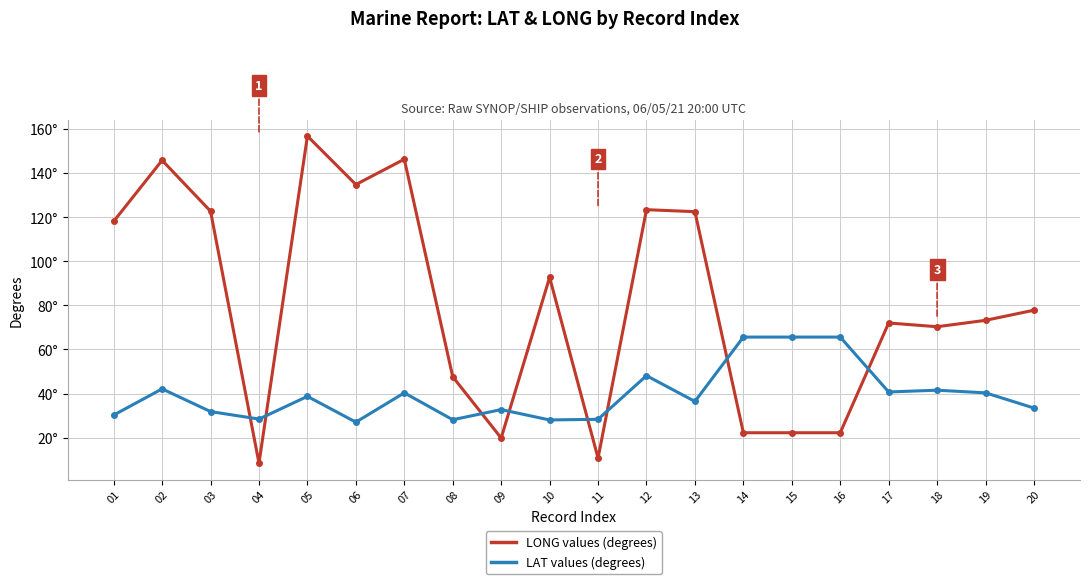

Is this an area chart (filled region under the line)?

No